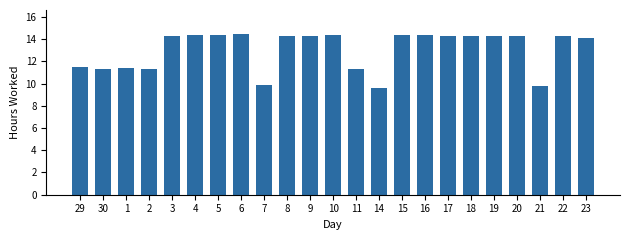

What is the smallest value displayed?

9.6